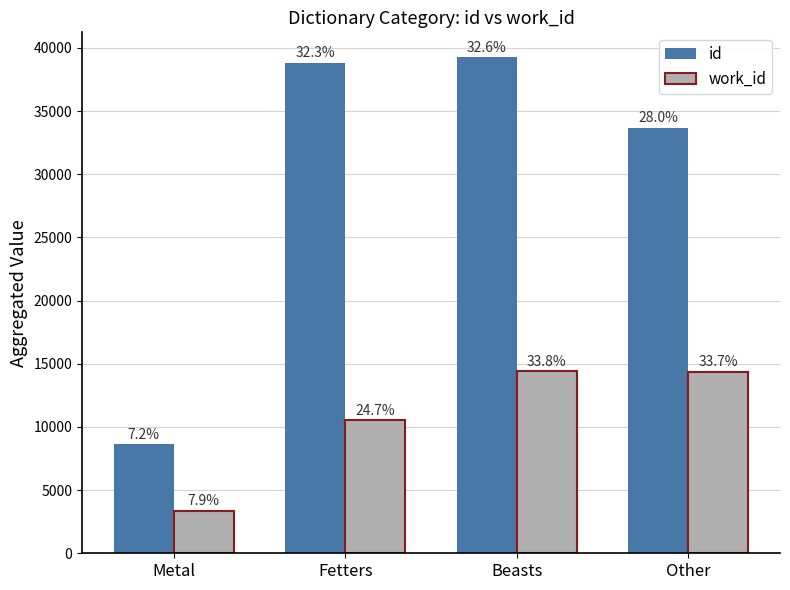

What is the spread (max minus min) of values at Fetters?

28325